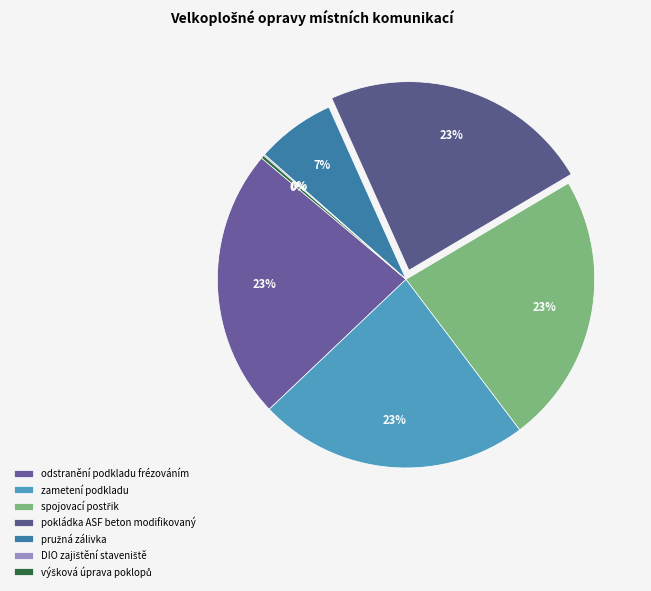

Do zametení podkladu and spojovací postřik together represent more than half of the pie?

No